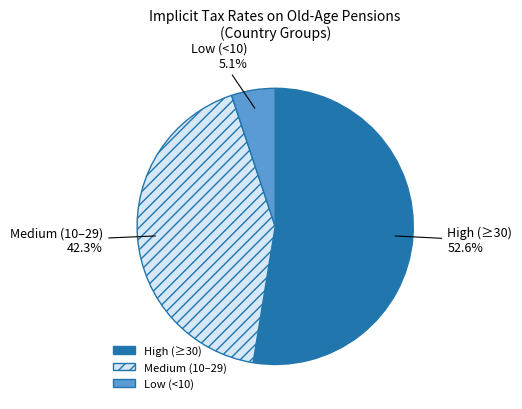

Rank the categories by value from highest to lowest.

High (≥30), Medium (10–29), Low (<10)